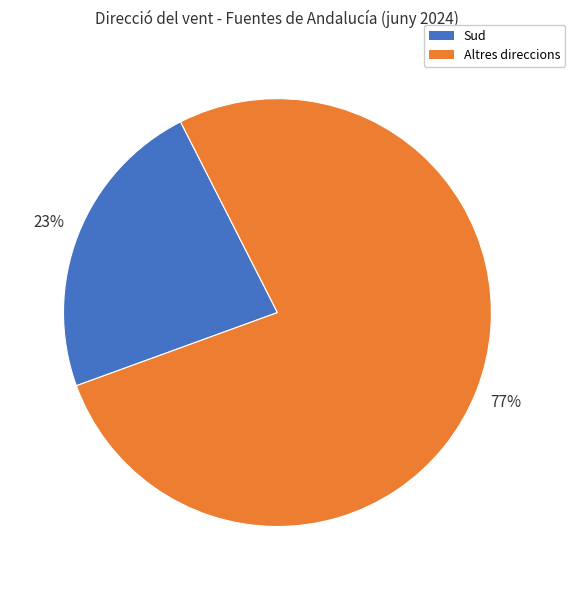

How many segments does this pie chart have?

2